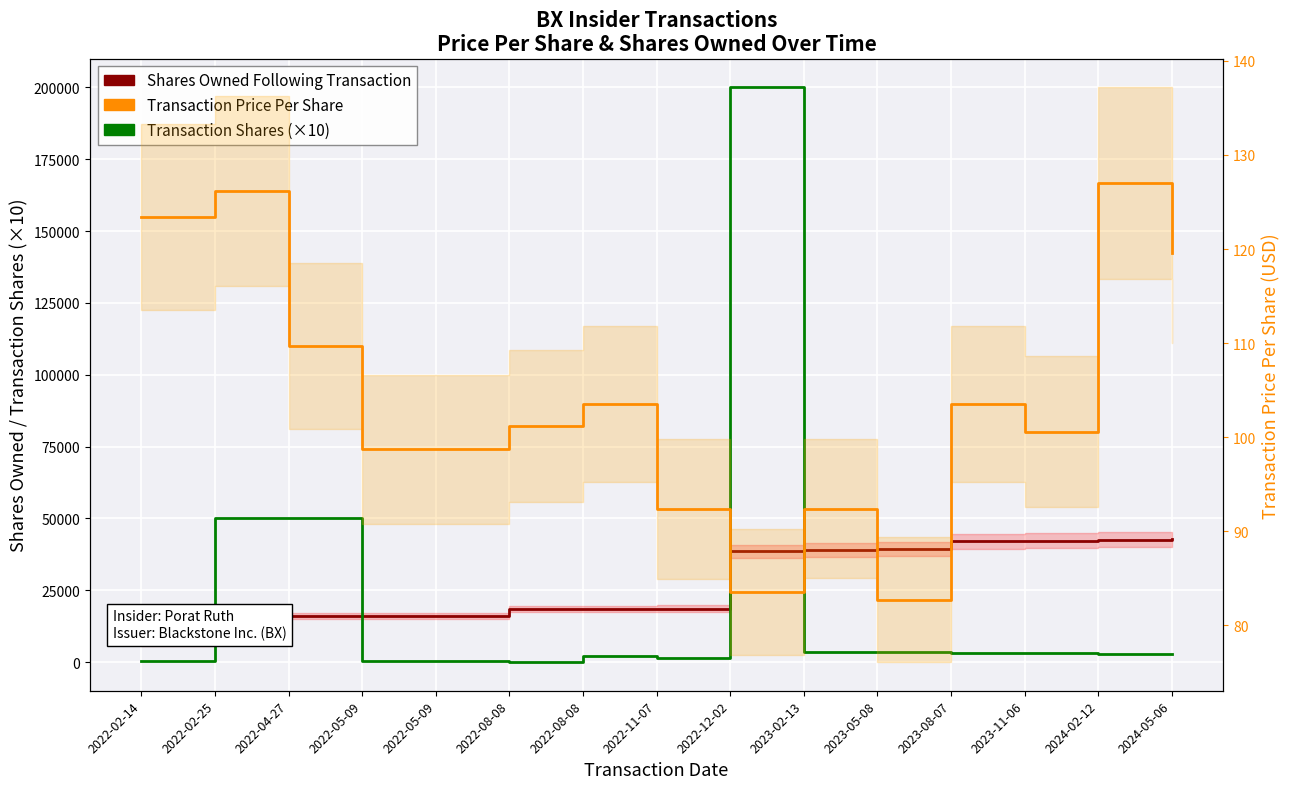

What is the sum of all Transaction Shares (×10) values?

323940.0